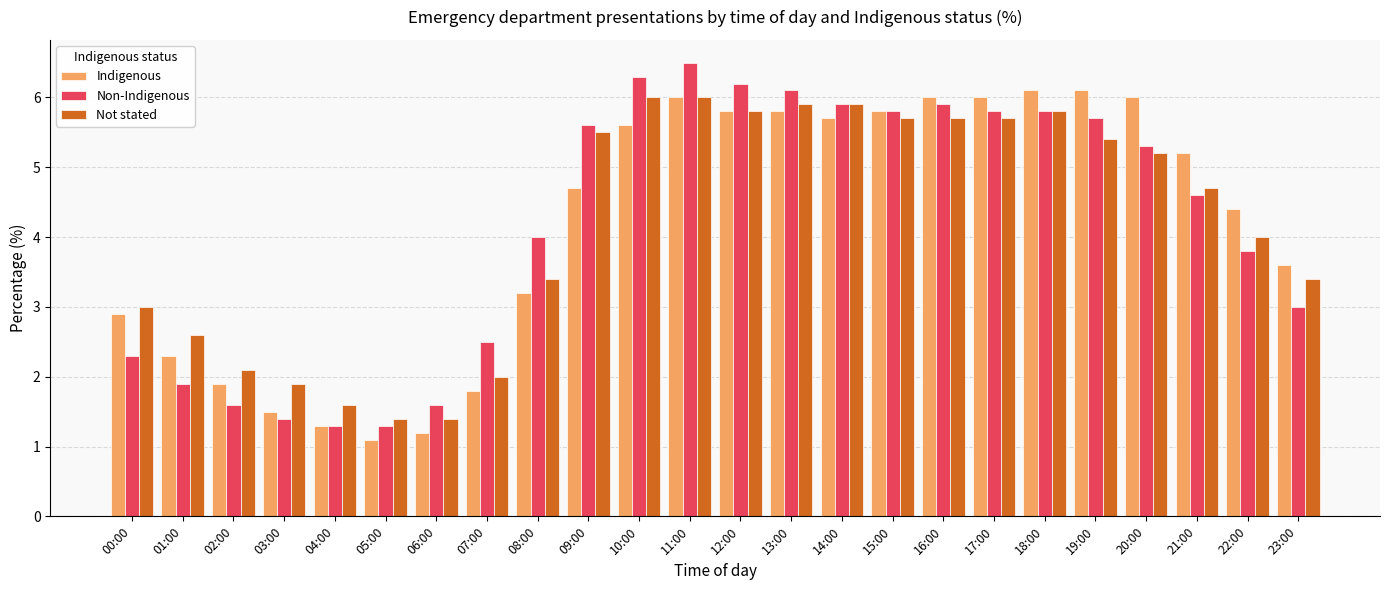

What is the minimum value shown in the chart?

1.1